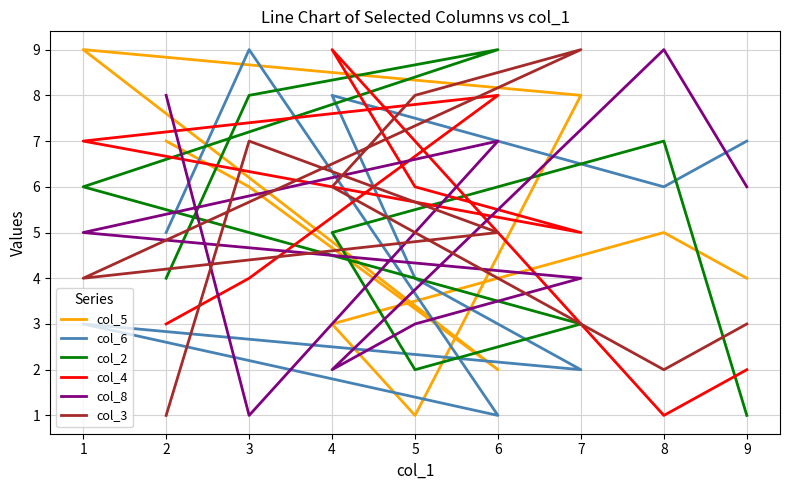

Which has a higher value, 8 or 9?

8